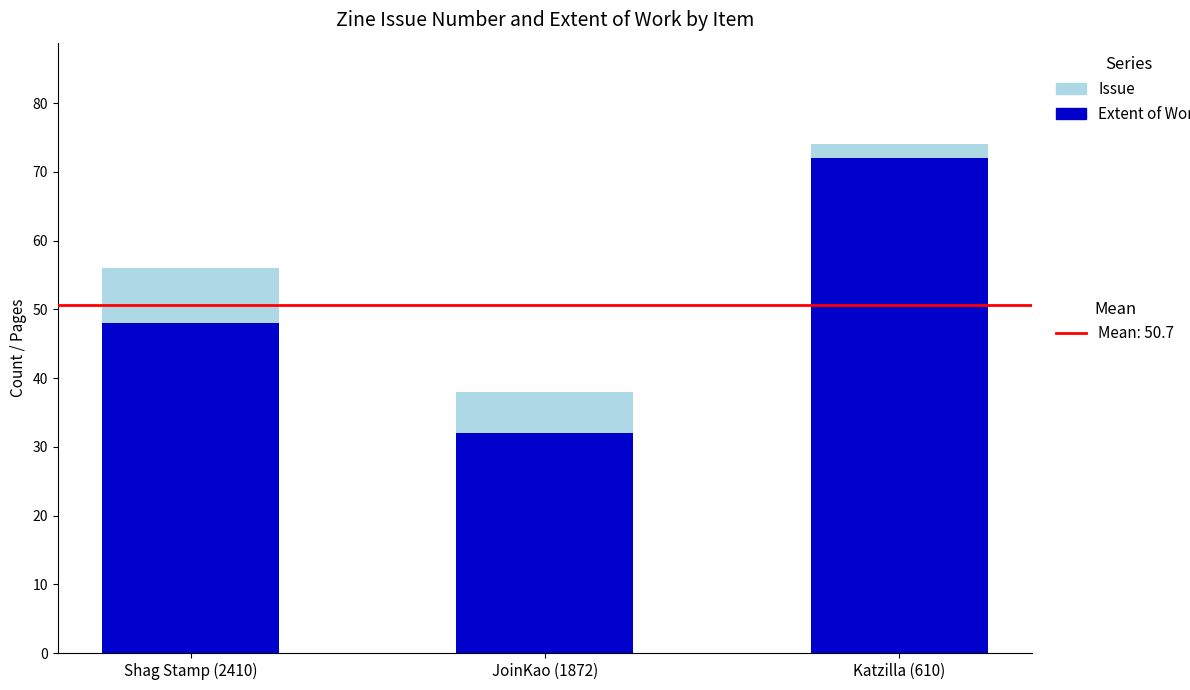

What is the total value across all series at Shag Stamp (2410)?

56